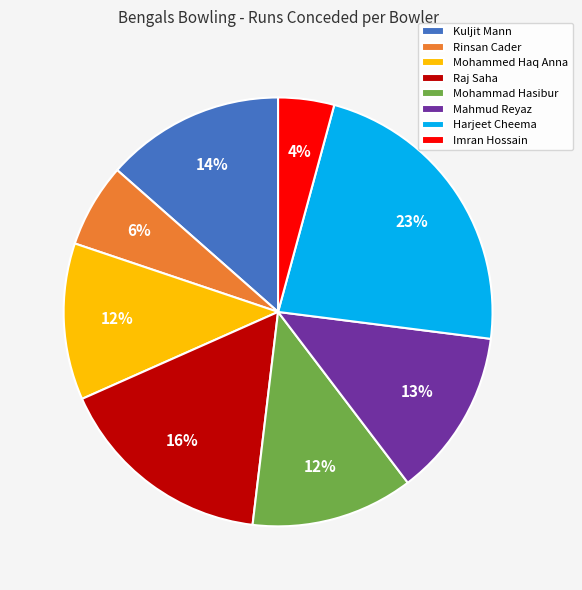

To the nearest percent, what percentage of the pie is Rinsan Cader?

6%